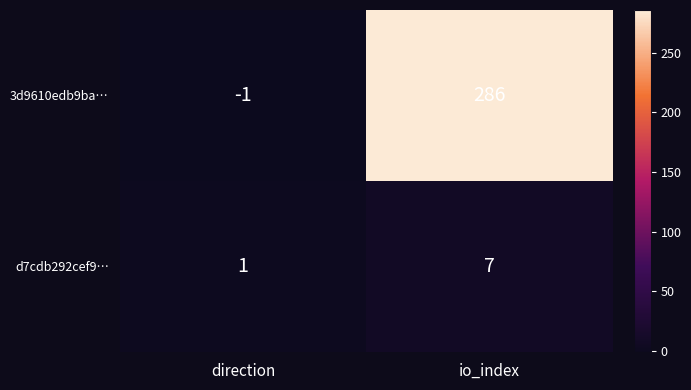

What is the spread (max minus min) of values at direction?

2